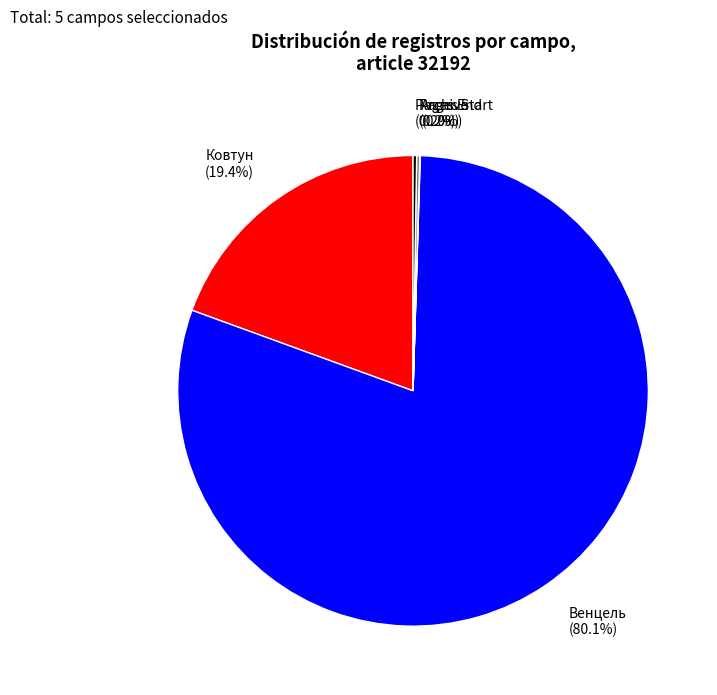

Which slice is the largest?

Венцель